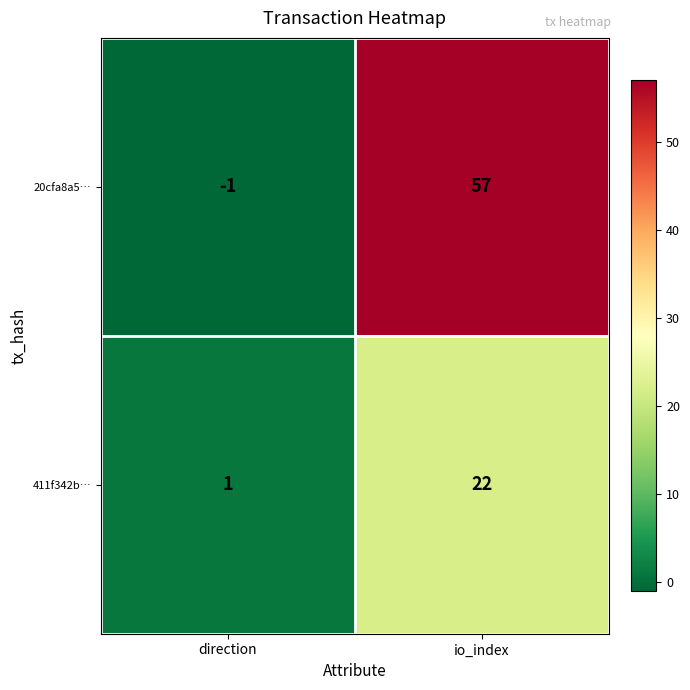

What value does the 411f342b… series have at io_index?

22